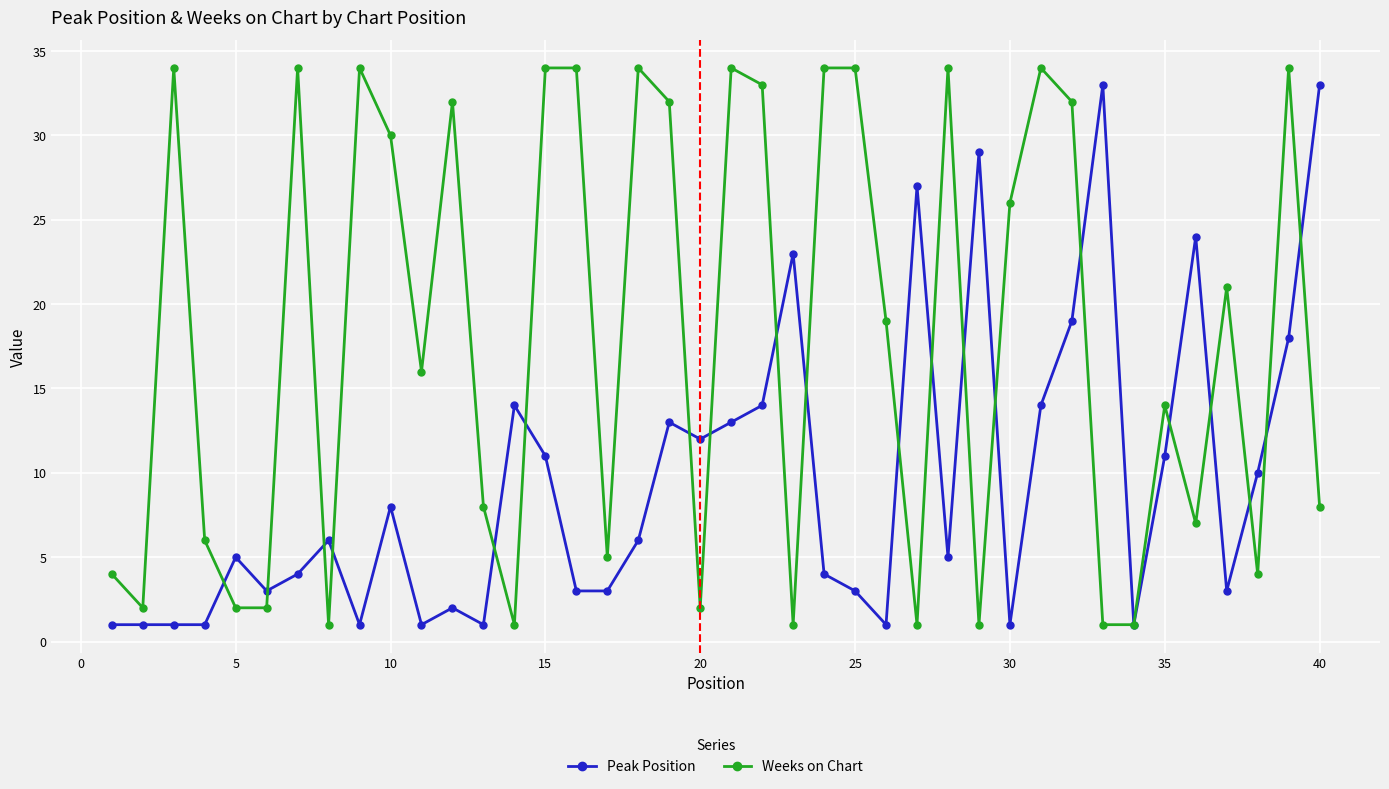

Which series has the largest range (max minus min)?

Weeks on Chart